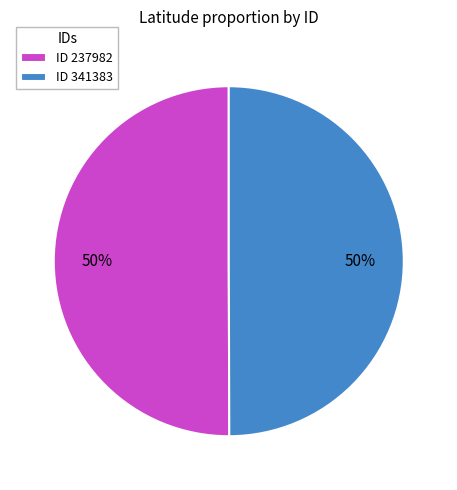

Approximately how many times larger is the value at ID 237982 compared to ID 341383?

1.0